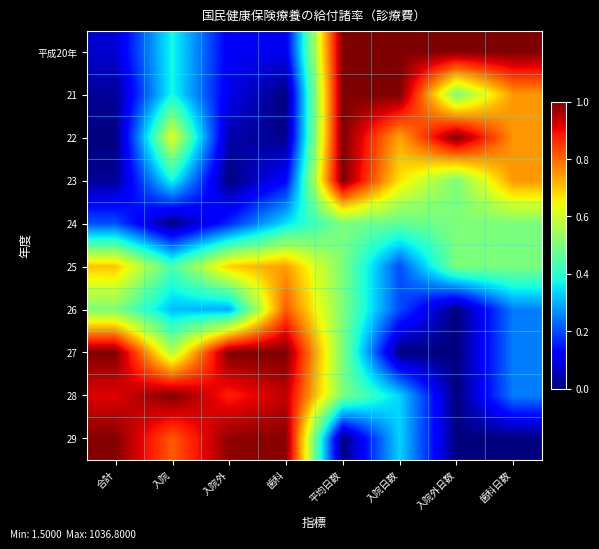

Reading left to right, list all the values displayed in this chart.

平成20年: 合計=0.1	入院=0.4	入院外=0.1	歯科=0.1	平均日数=1.0	入院日数=1.0	入院外日数=1.0	歯科日数=1.0
21: 合計=0.0	入院=0.4	入院外=0.1	歯科=0.0	平均日数=1.0	入院日数=1.0	入院外日数=0.5	歯科日数=0.7
22: 合計=0.0	入院=0.6	入院外=0.0	歯科=0.0	平均日数=1.0	入院日数=0.7	入院外日数=1.0	歯科日数=0.7
23: 合計=0.0	入院=0.4	入院外=0.0	歯科=0.1	平均日数=1.0	入院日数=0.7	入院外日数=0.5	歯科日数=0.7
24: 合計=0.2	入院=0.0	入院外=0.2	歯科=0.3	平均日数=0.5	入院日数=0.5	入院外日数=0.5	歯科日数=0.5
25: 合計=0.7	入院=0.4	入院外=0.7	歯科=0.7	平均日数=0.5	入院日数=0.2	入院外日数=0.5	歯科日数=0.5
26: 合計=0.5	入院=0.3	入院外=0.3	歯科=0.8	平均日数=0.5	入院日数=0.2	入院外日数=0.0	歯科日数=0.2
27: 合計=1.0	入院=0.6	入院外=1.0	歯科=1.0	平均日数=0.5	入院日数=0.0	入院外日数=0.0	歯科日数=0.2
28: 合計=0.9	入院=1.0	入院外=0.9	歯科=0.9	平均日数=0.5	入院日数=0.3	入院外日数=0.0	歯科日数=0.2
29: 合計=1.0	入院=0.8	入院外=1.0	歯科=1.0	平均日数=0.0	入院日数=0.3	入院外日数=0.0	歯科日数=0.0